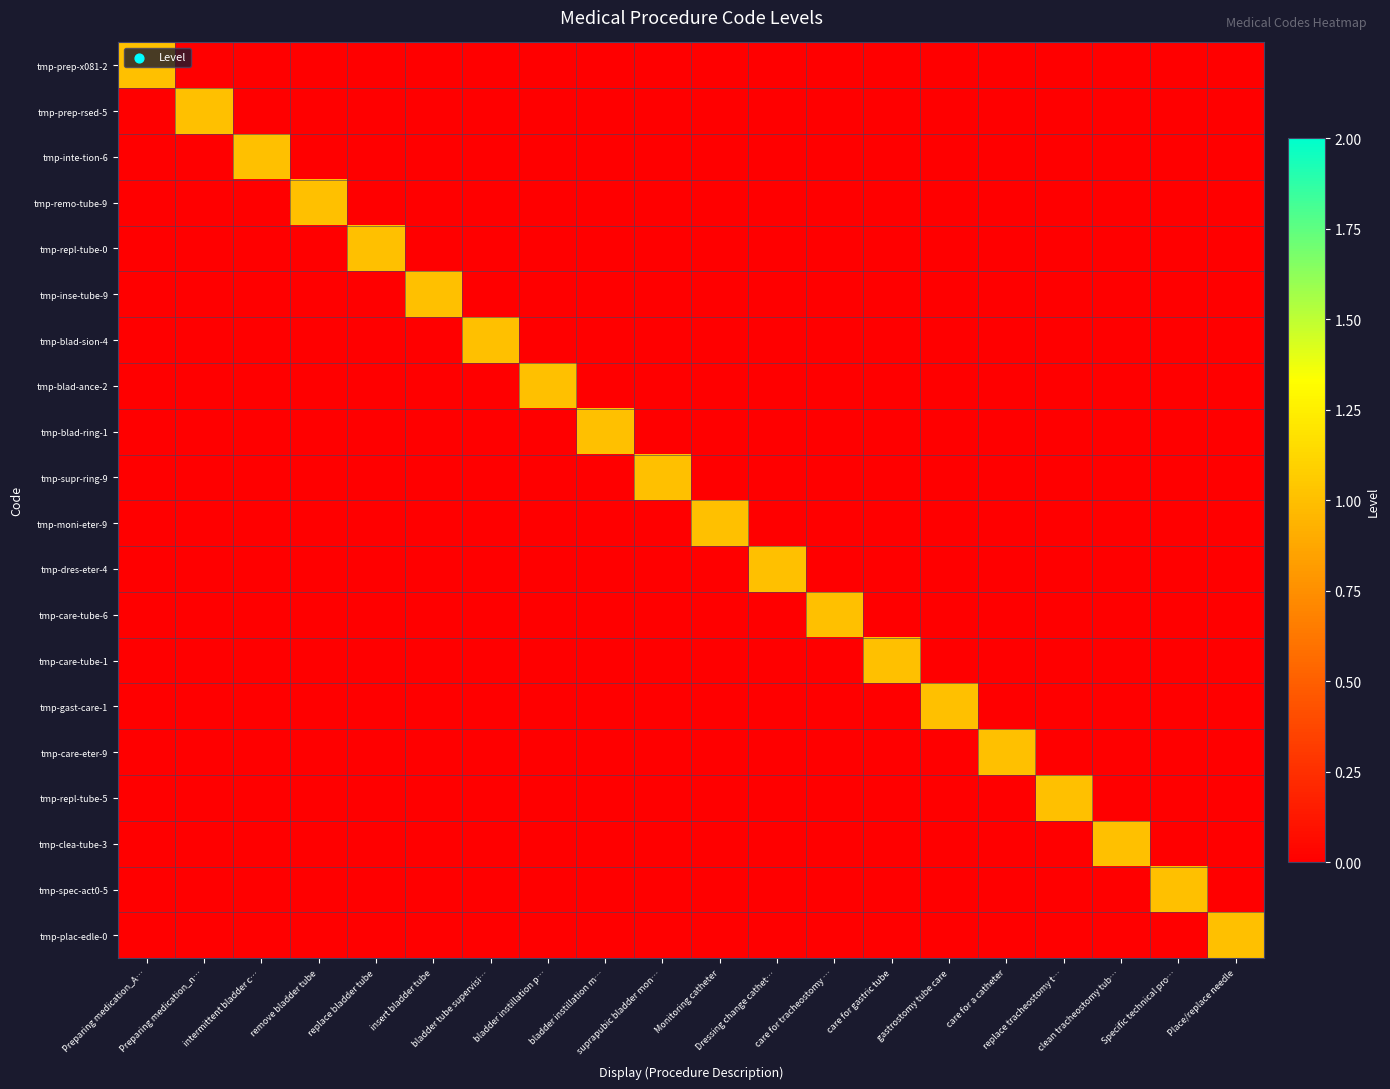

At how many categories does at least one series exceed 0?

20